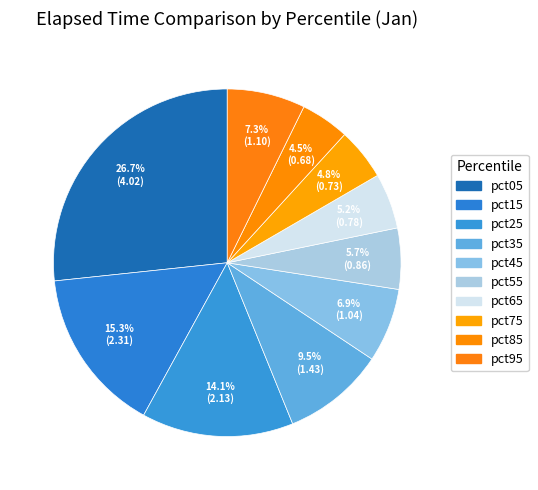

The pct05 slice represents 27% of the pie. True or false?

True